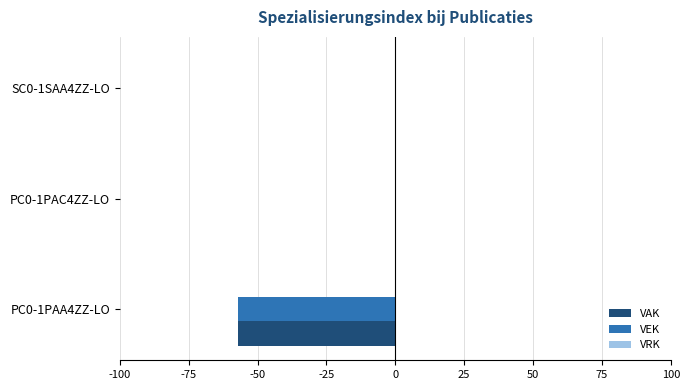

What is the total value across all series at PC0-1PAA4ZZ-LO?

-114